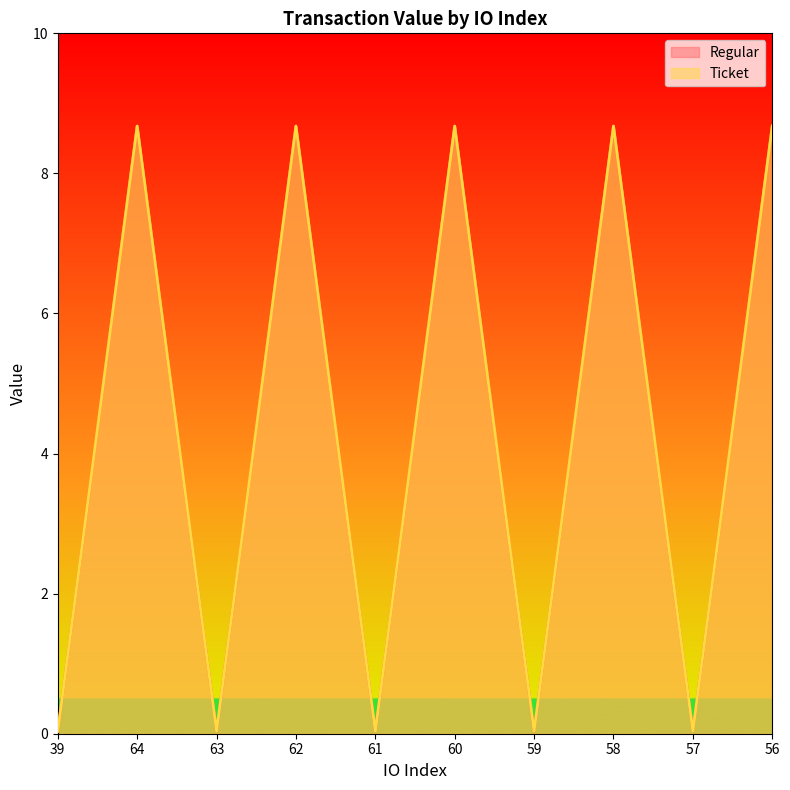

What is the greatest value displayed?

8.7